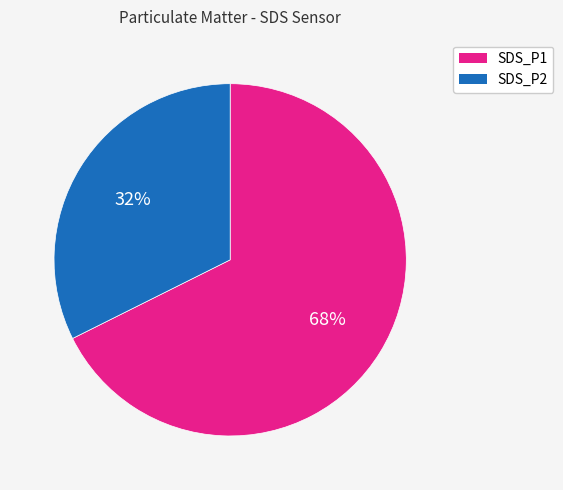

What is the ratio of the value at SDS_P2 to the value at SDS_P1?

0.5